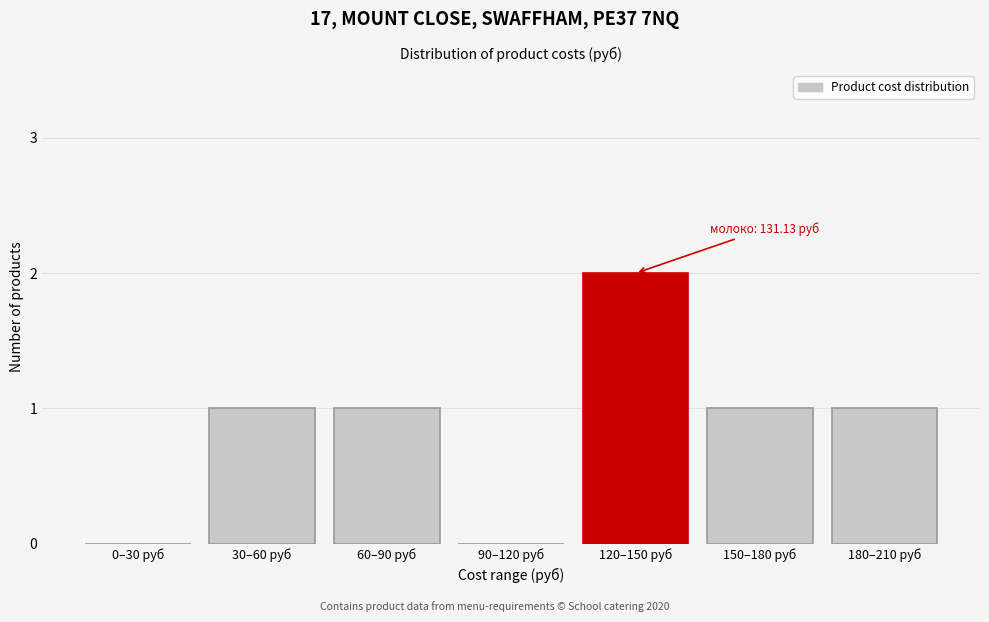

Reading left to right, what are all the values shown in this chart?

0–30 руб=0	30–60 руб=1	60–90 руб=1	90–120 руб=0	120–150 руб=2	150–180 руб=1	180–210 руб=1